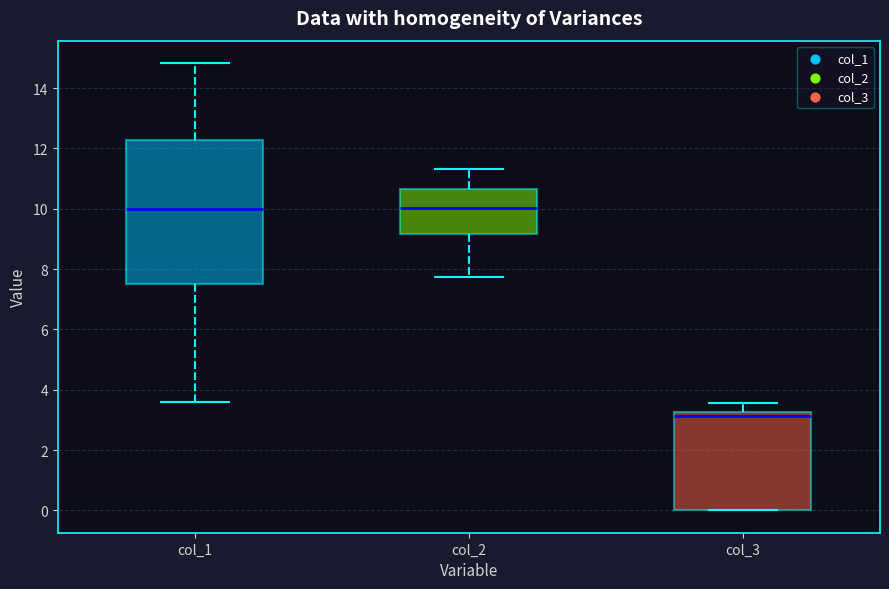

Reading left to right, read every box against the y-axis: the position of its median line, the range the box covers, and the ends of its whiskers. The values are not printed on the chart, so give them approximately, as read against the axis.

col_1: median 10.0, box 7.6 to 12.2, whiskers 3.6 to 14.8
col_2: median 10.0, box 9.2 to 10.6, whiskers 7.8 to 11.4
col_3: median 3.2 (just below the box's upper edge), box 0.0 to 3.2, whiskers 0.0 to 3.6